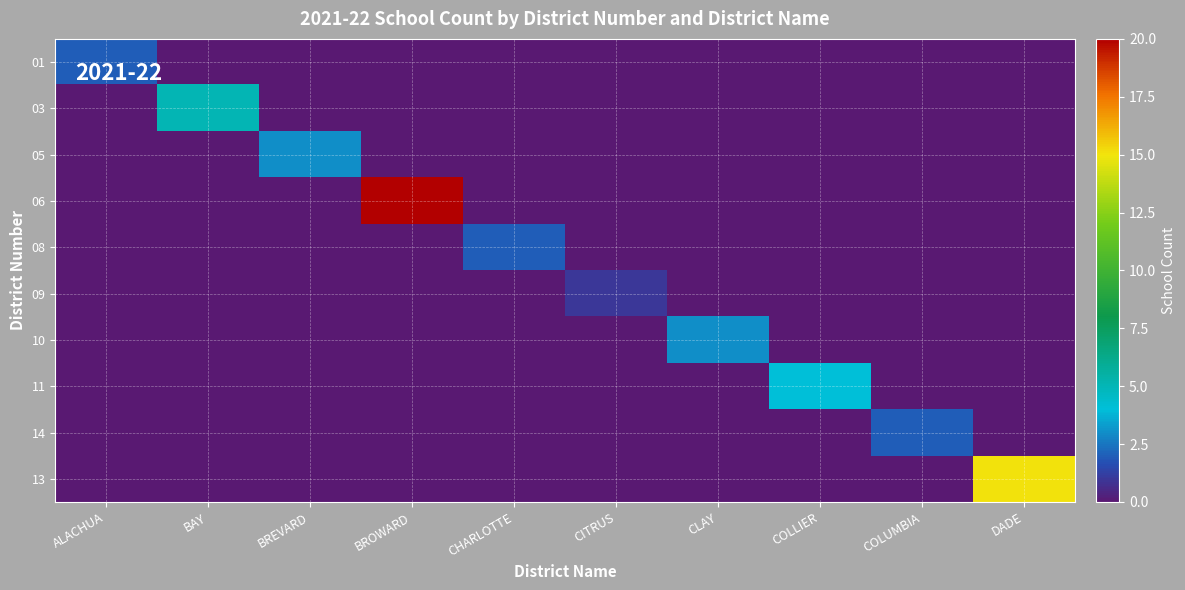

What is the spread (max minus min) of values at ALACHUA?

2